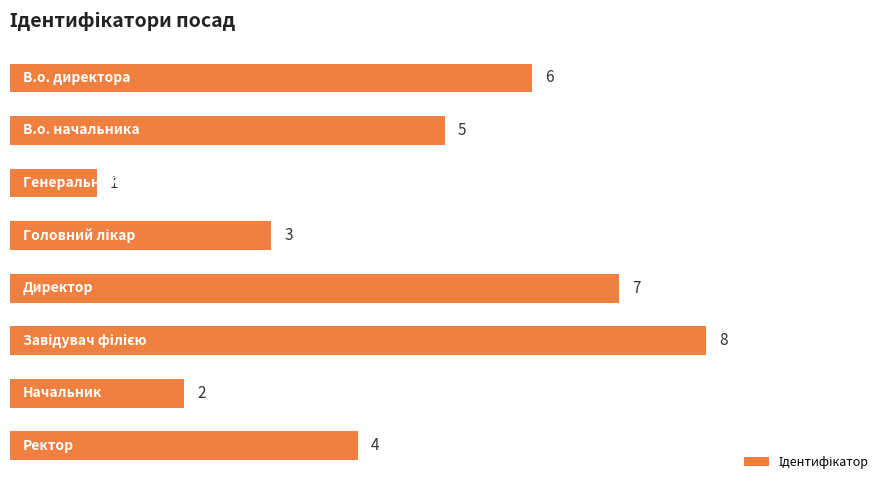

Reading top to bottom, transcribe all the data shown in this chart.

6	5	1	3	7	8	2	4